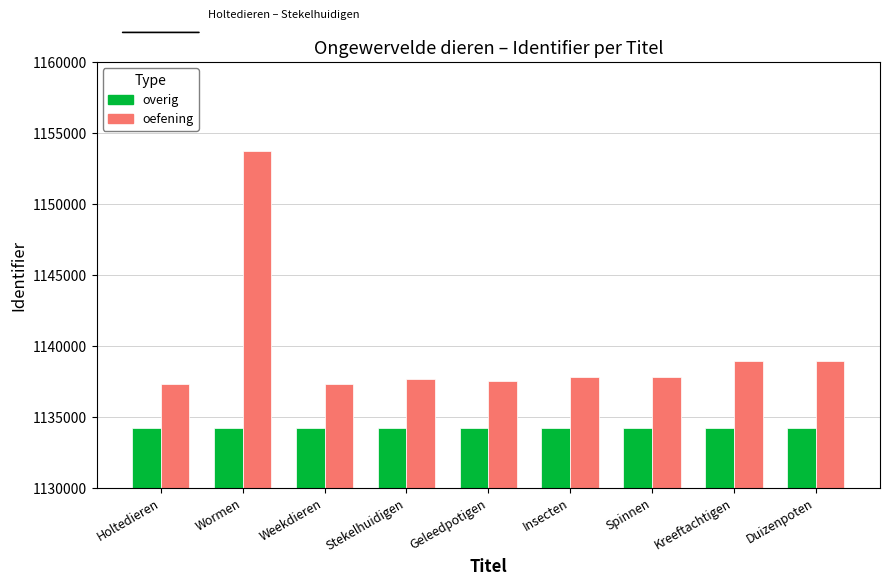

True or false: oefening has a value of 634260 at Geleedpotigen.

False